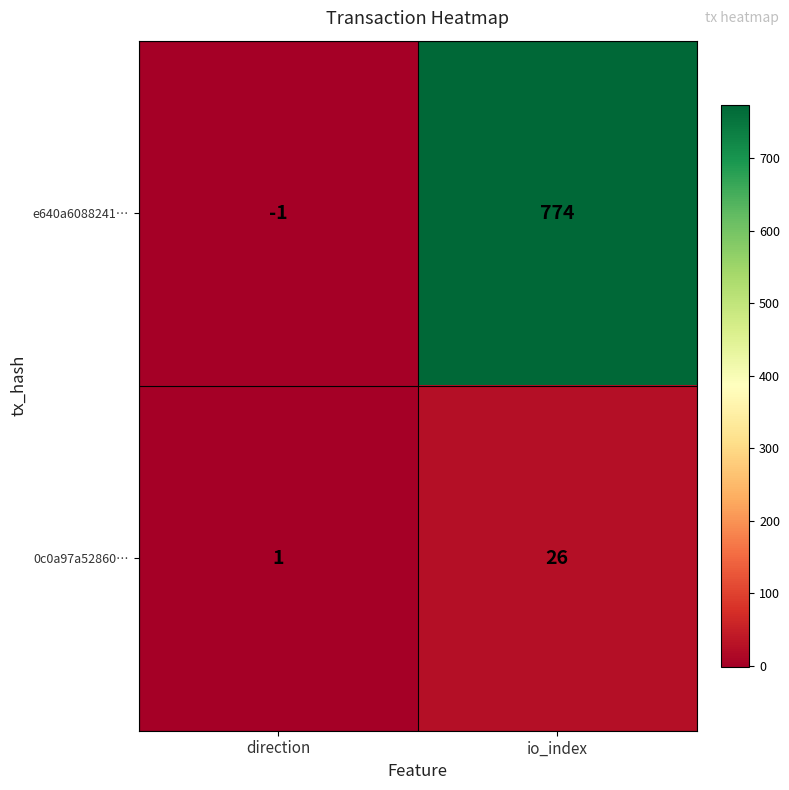

Reading right to left, transcribe all the data shown in this chart.

e640a6088241…: 774	-1
0c0a97a52860…: 26	1